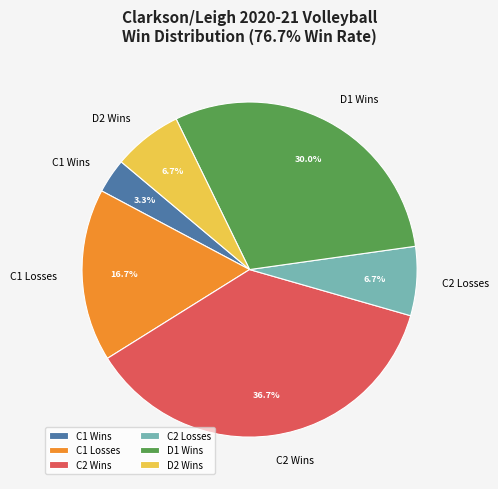

How much of the chart is everything except D2 Wins?

93.3%